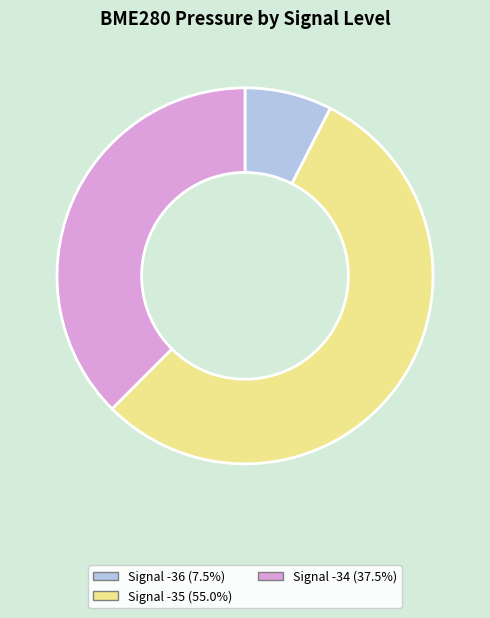

Is there any slice that represents more than half of the pie?

Yes